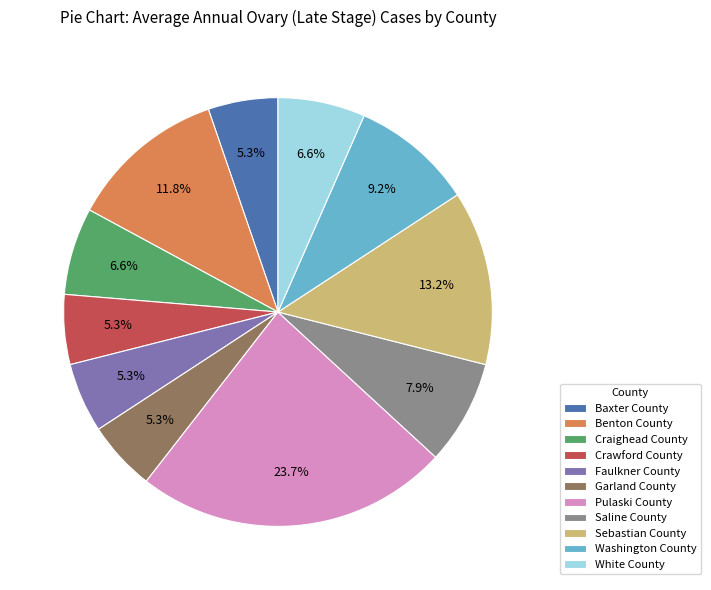

How many slices are in this pie chart?

11